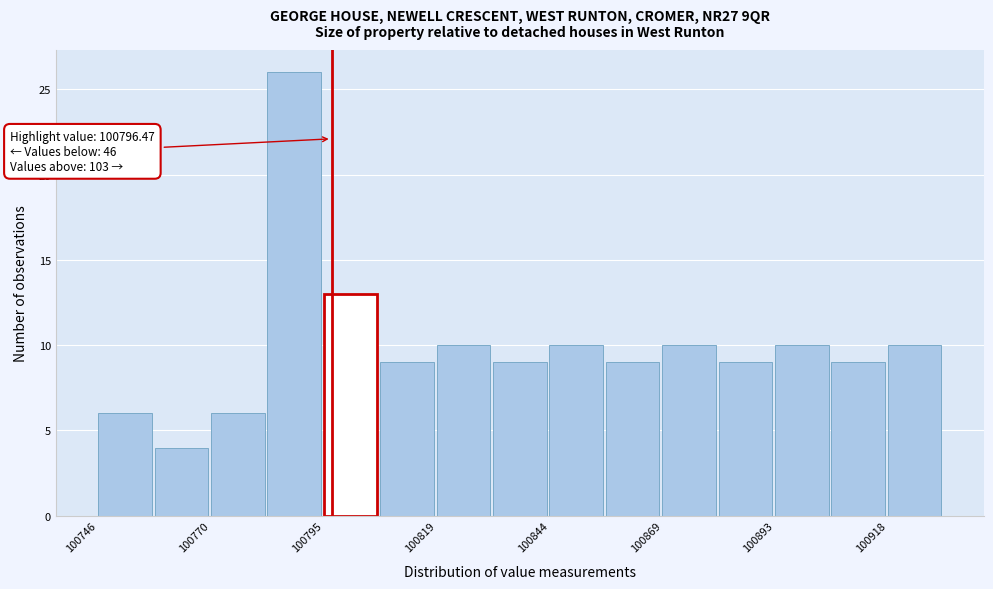

Read against the x-axis, roughly where is the centre of the tallest bar?

100790